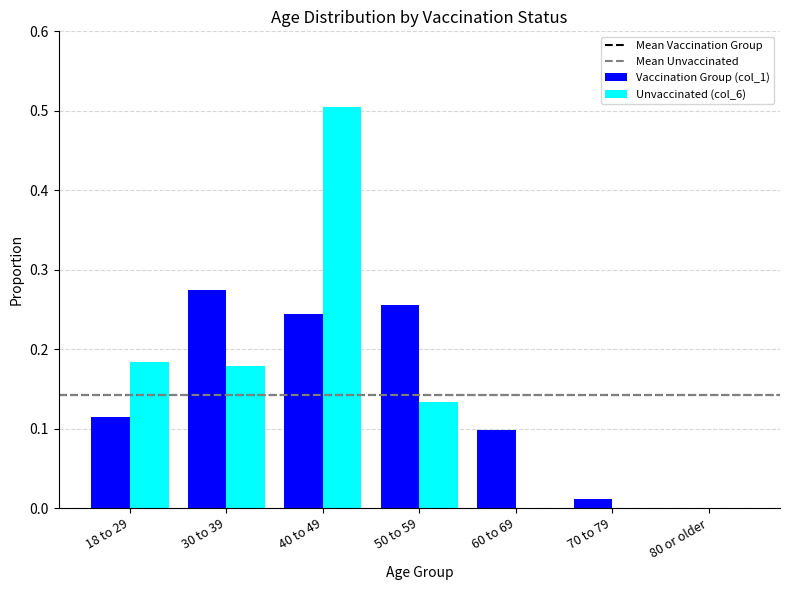

Which series changed the most between 40 to 49 and 60 to 69?

Unvaccinated (col_6)